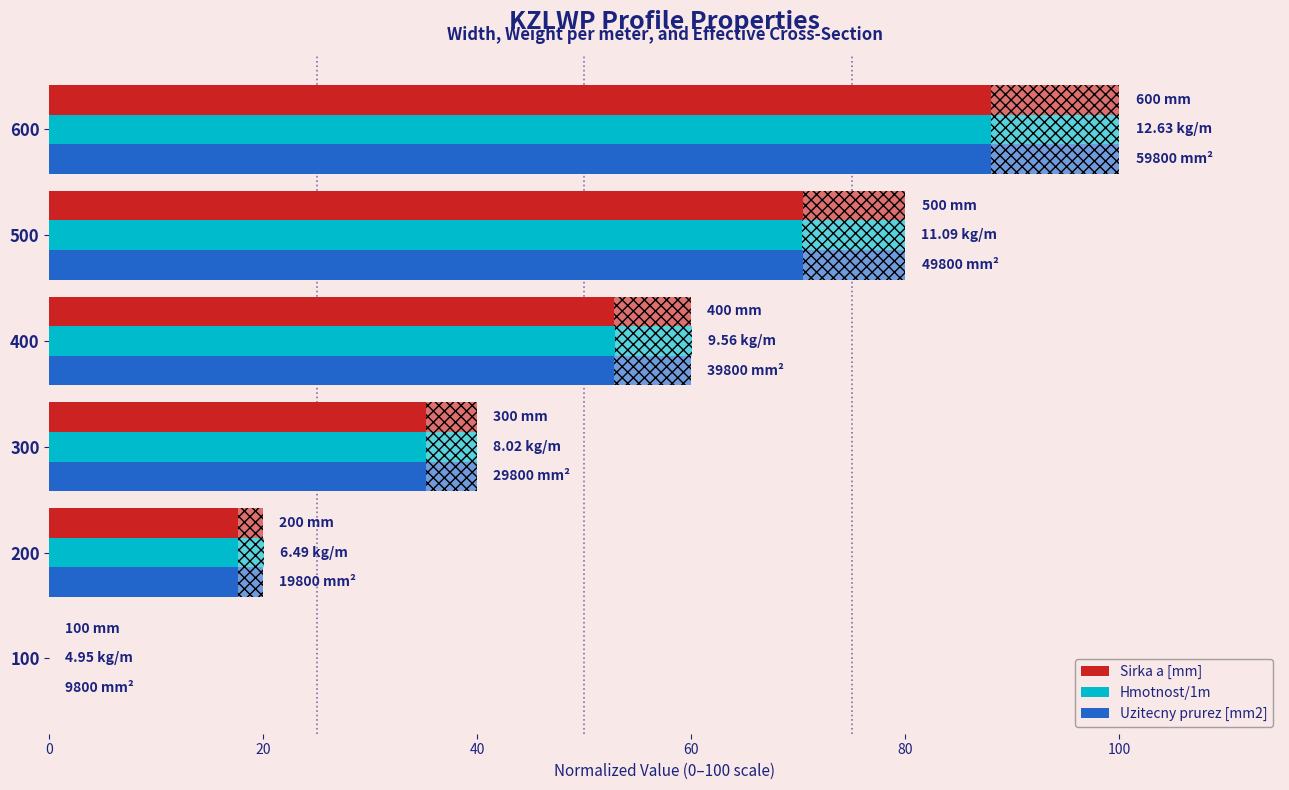

What is the highest value of the Hmotnost/1m series?

100.0